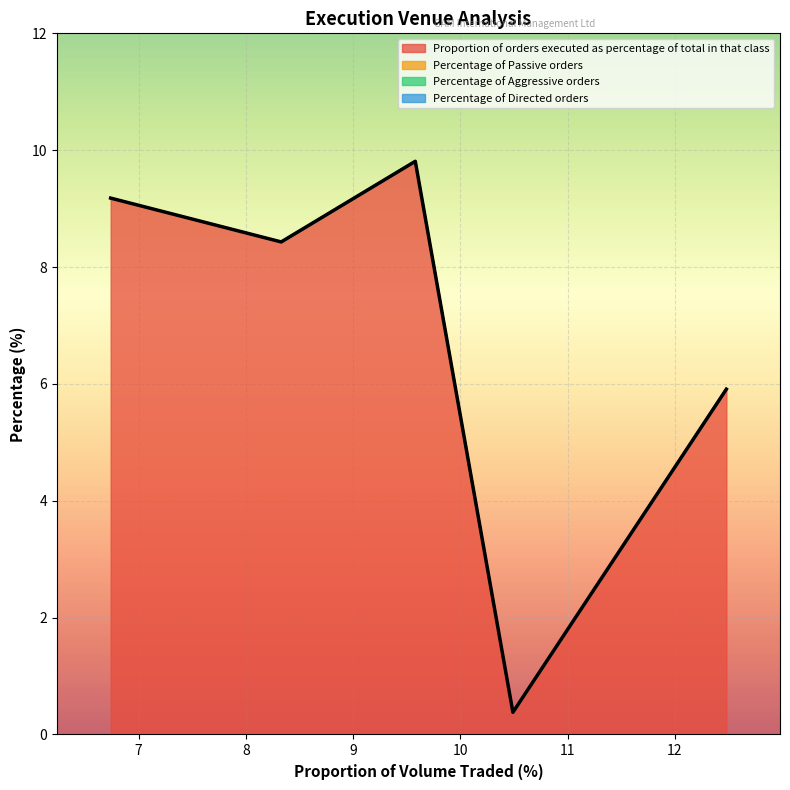

How many data points does each series have?

5